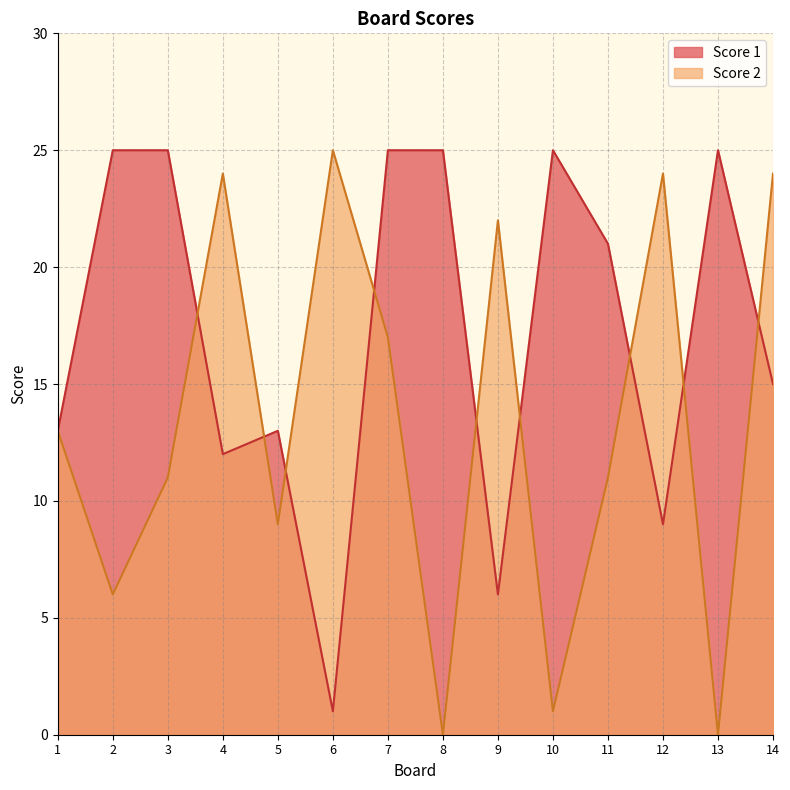

What is the minimum value for Score 1?

1